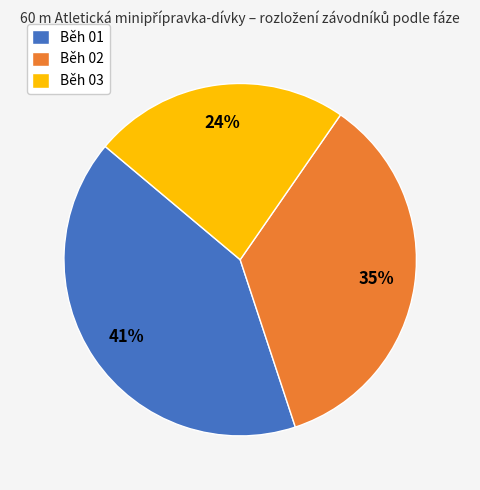

Is the sum of Běh 03 and Běh 01 greater than half?

Yes